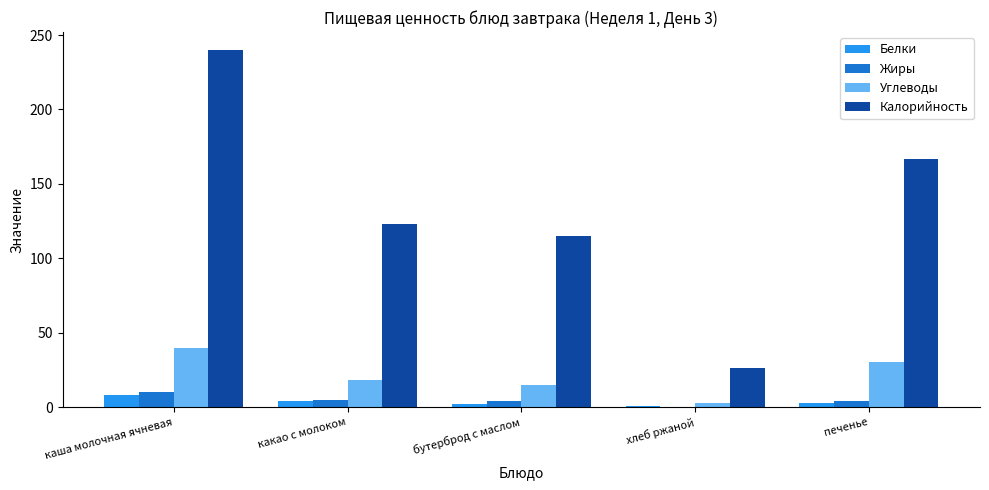

What is the sum of the Углеводы values at бутерброд с маслом and какао с молоком?

33